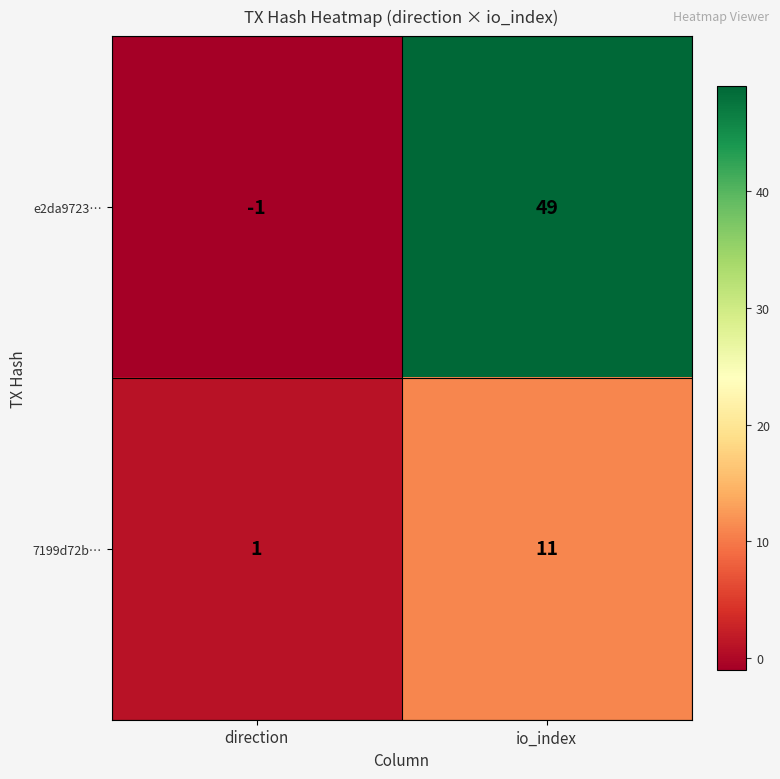

Rank the series by their maximum value, from highest to lowest.

e2da9723…, 7199d72b…